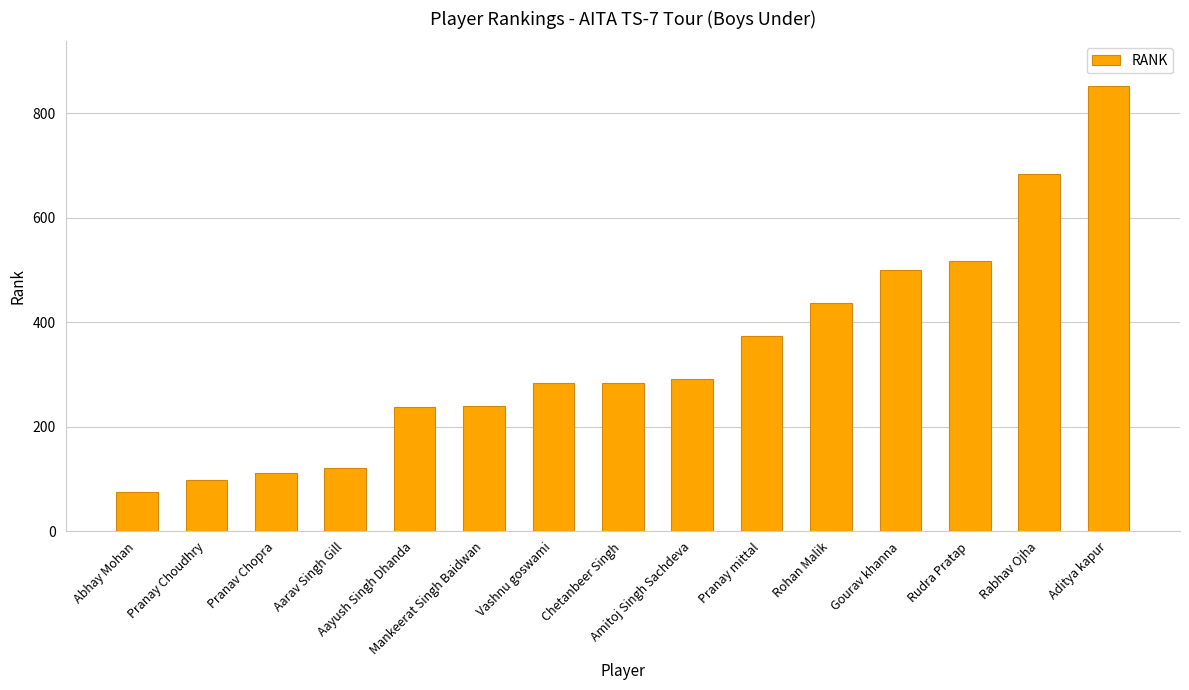

What is the average value?

340